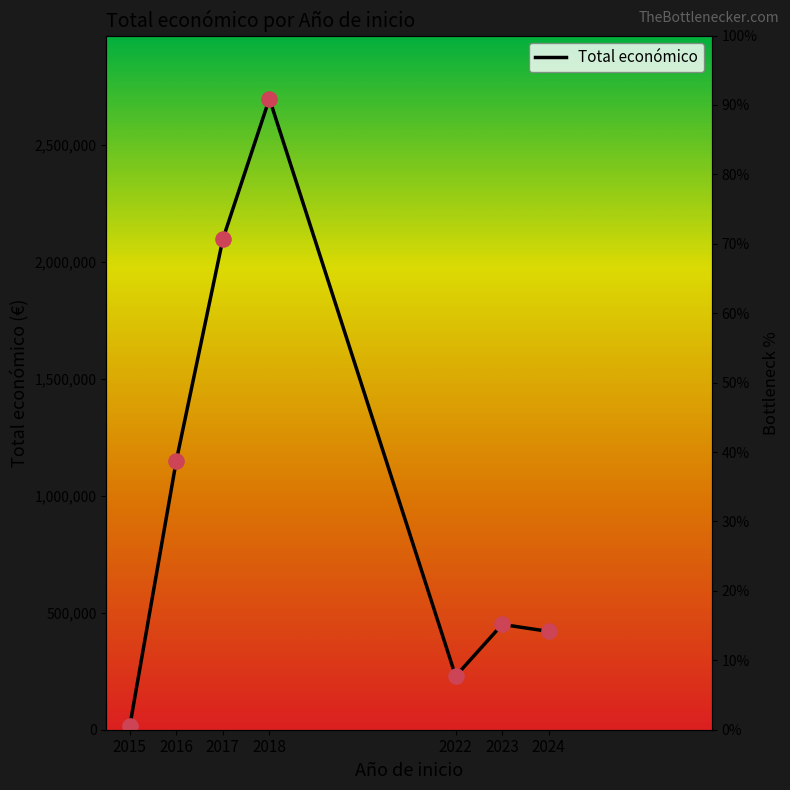

Between 2017 and 2022, which is larger?

2017